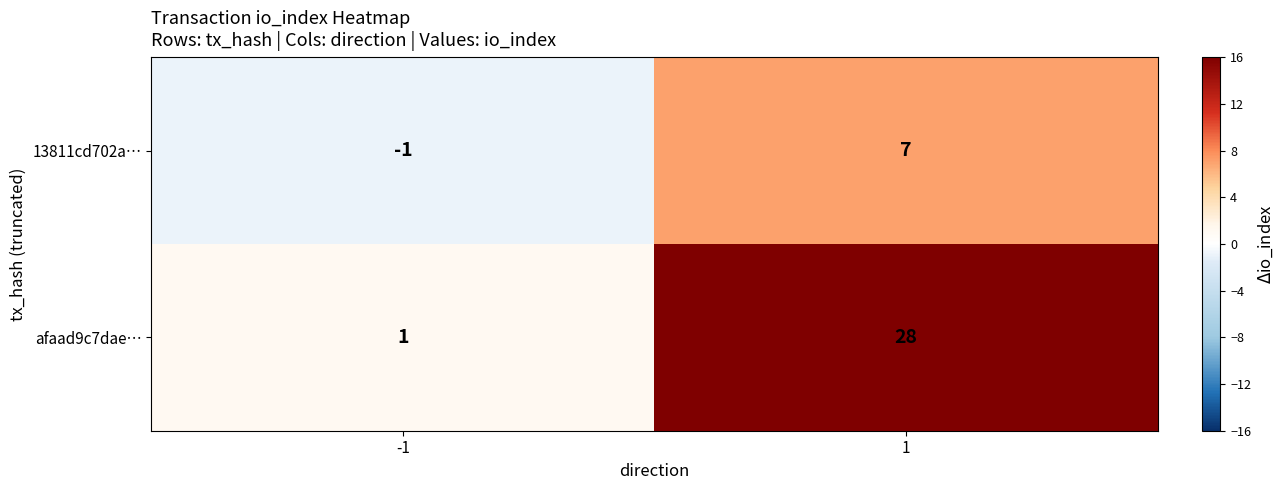

Which category has the highest value across all series?

1